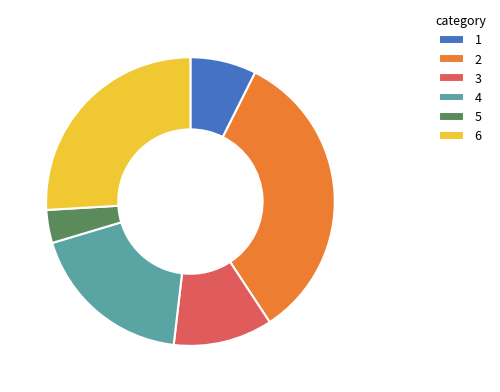

What is the ratio of the value at 6 to the value at 1?

3.5